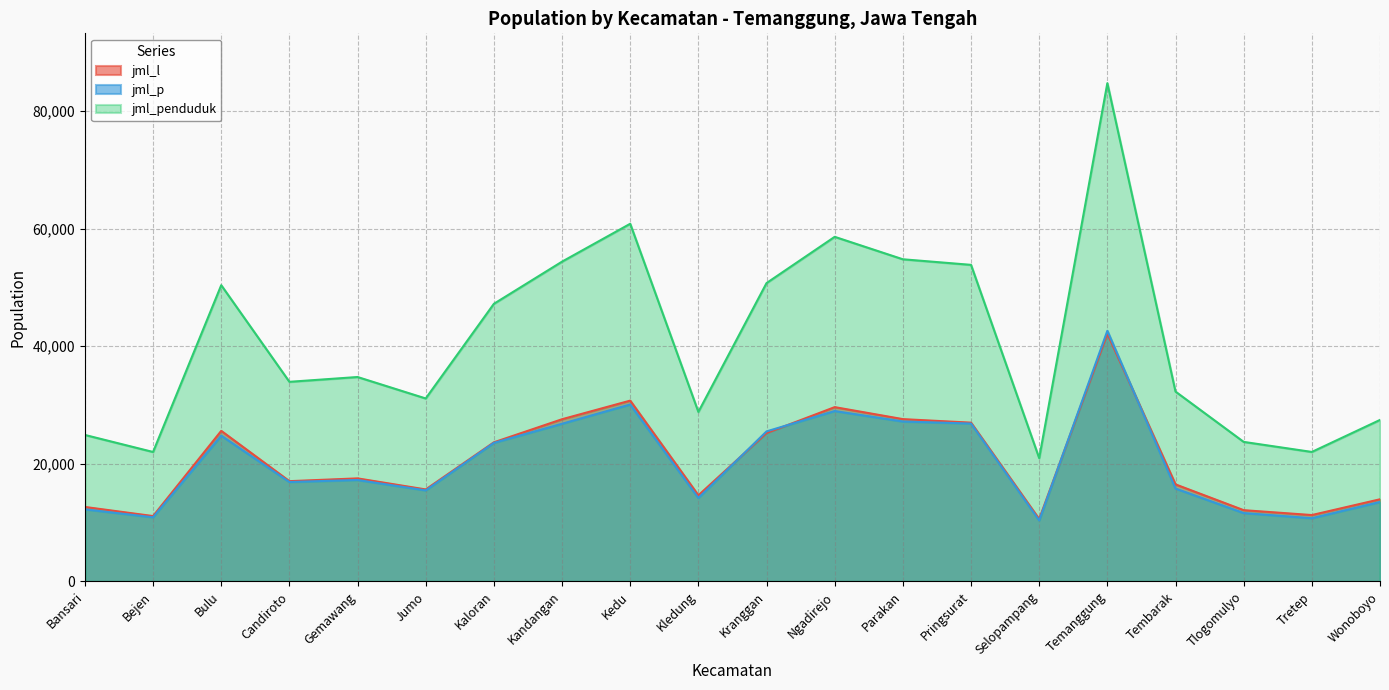

List the series in order of their peak value, highest first.

jml_penduduk, jml_p, jml_l